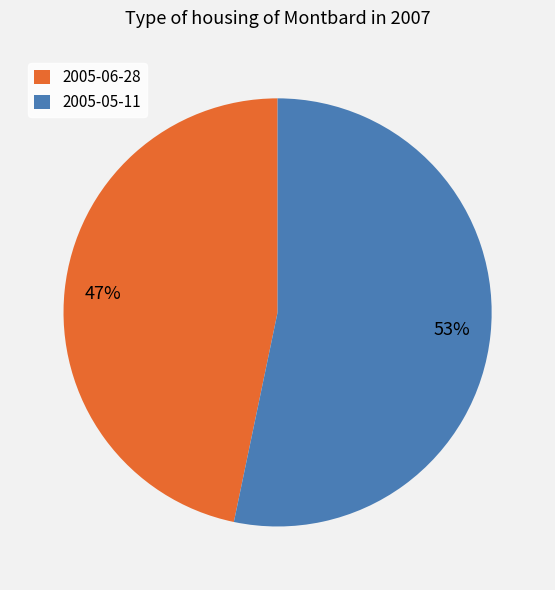

How many slices are in this pie chart?

2